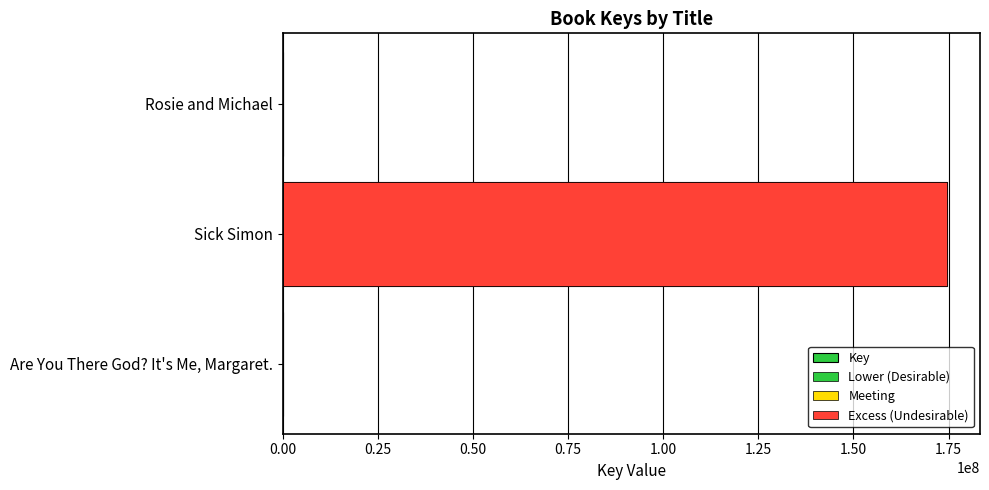

What is the maximum value shown in the chart?

174550723.0